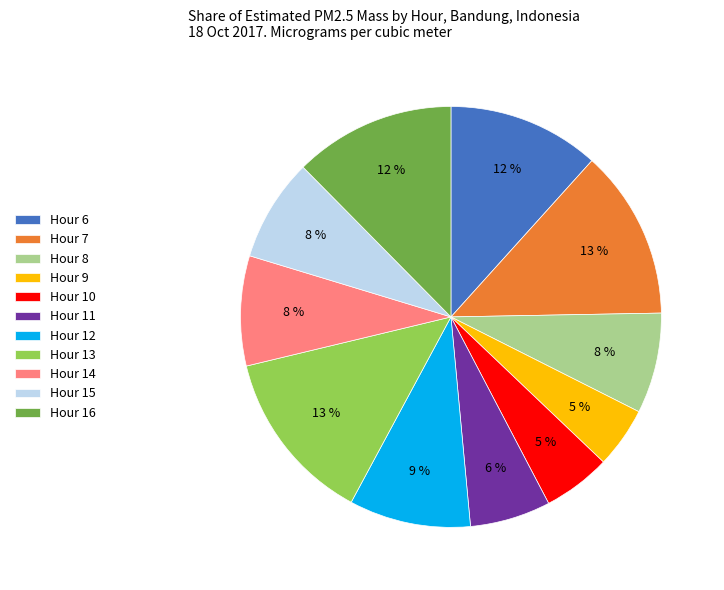

True or false: Hour 9 accounts for 5% of the total.

True